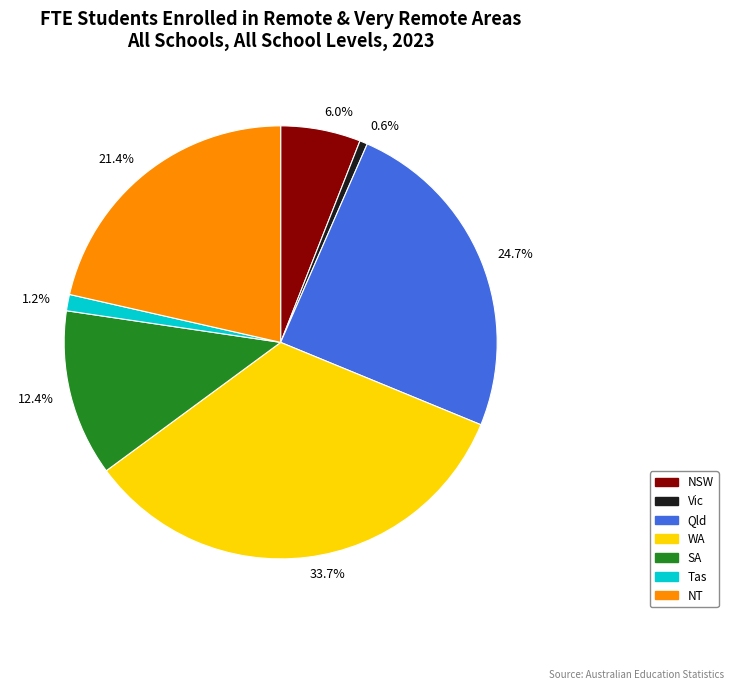

Between NSW and Tas, which is larger?

NSW